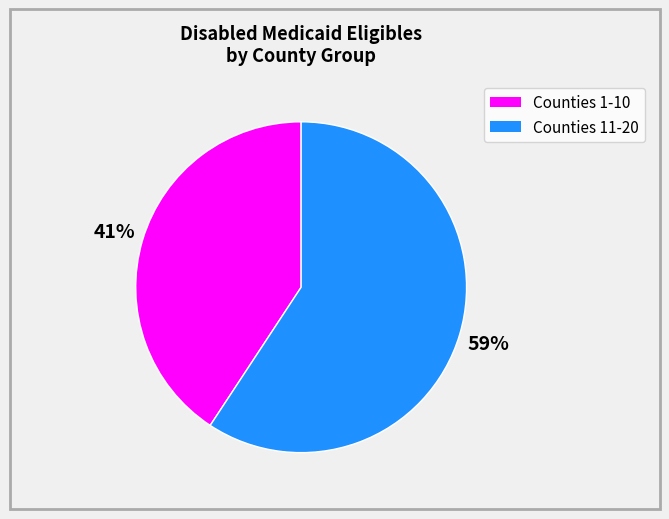

To the nearest percent, what is the average slice percentage?

50%